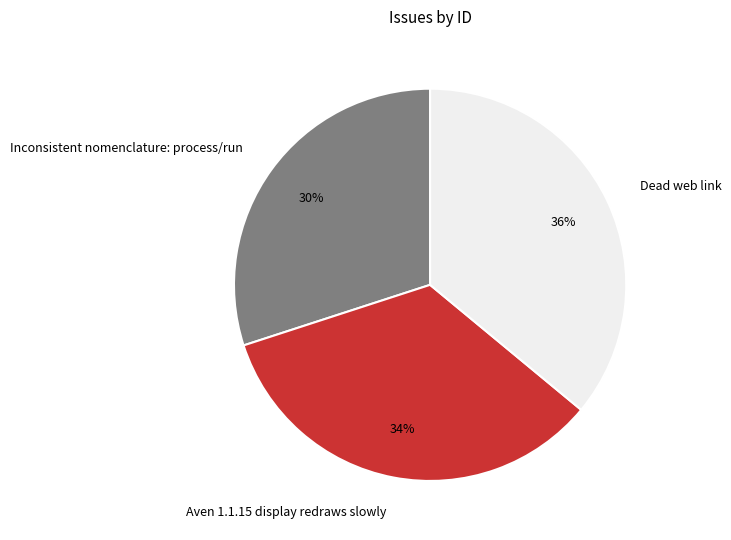

What is the largest slice in the pie chart?

Dead web link